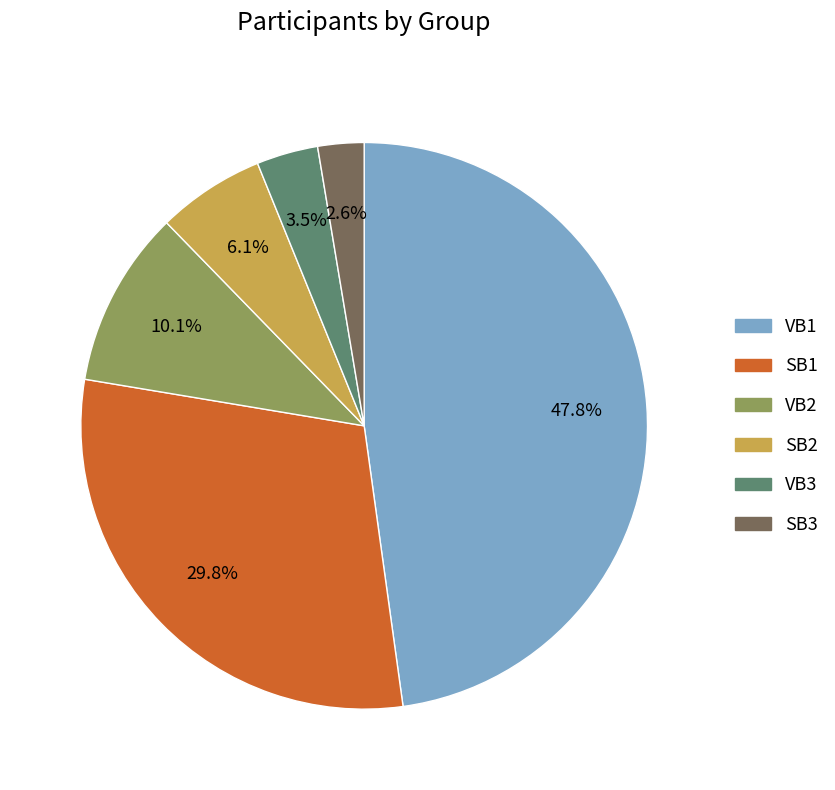

Rank the categories by value from lowest to highest.

SB3, VB3, SB2, VB2, SB1, VB1